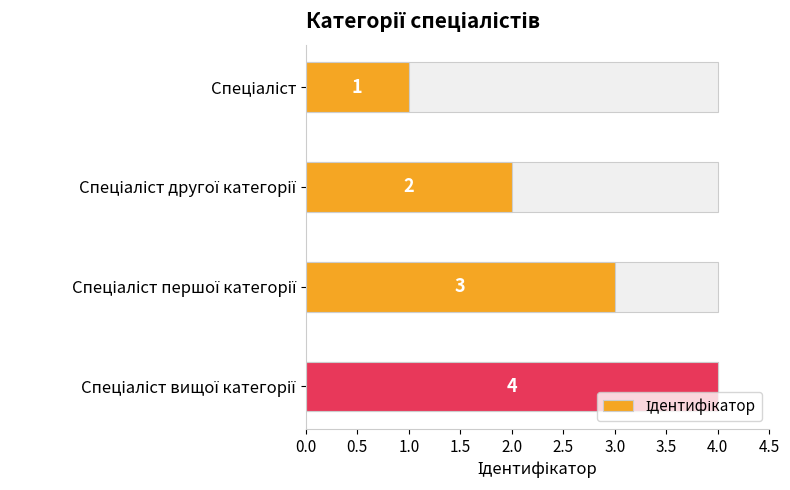

Which has a higher value, Спеціаліст вищої категорії or Спеціаліст першої категорії?

Спеціаліст вищої категорії